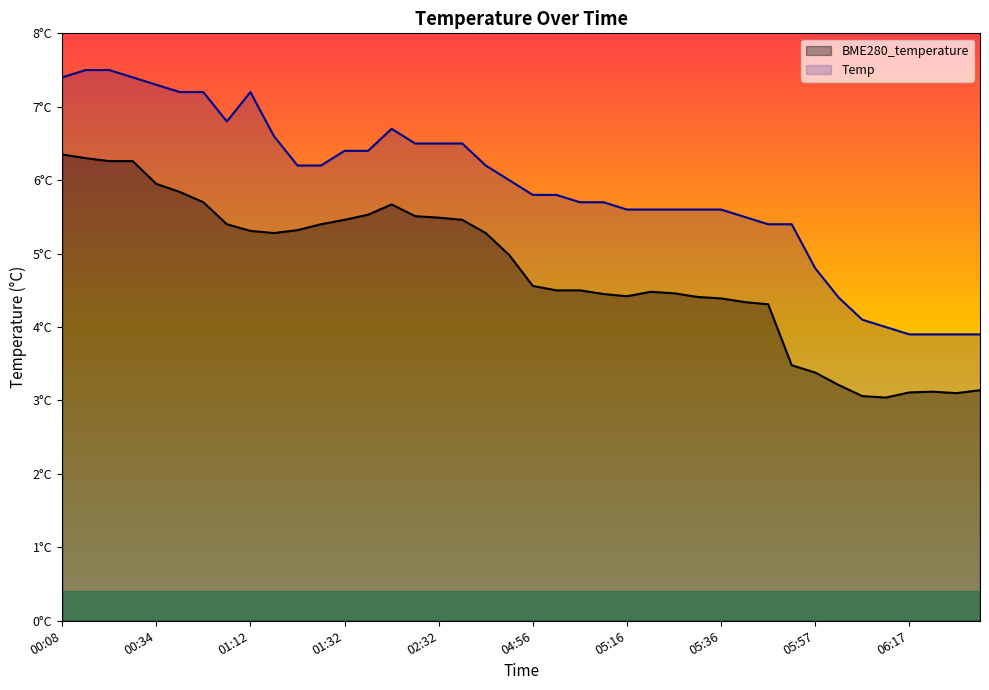

What is the total value across all series at 00:45?

12.9